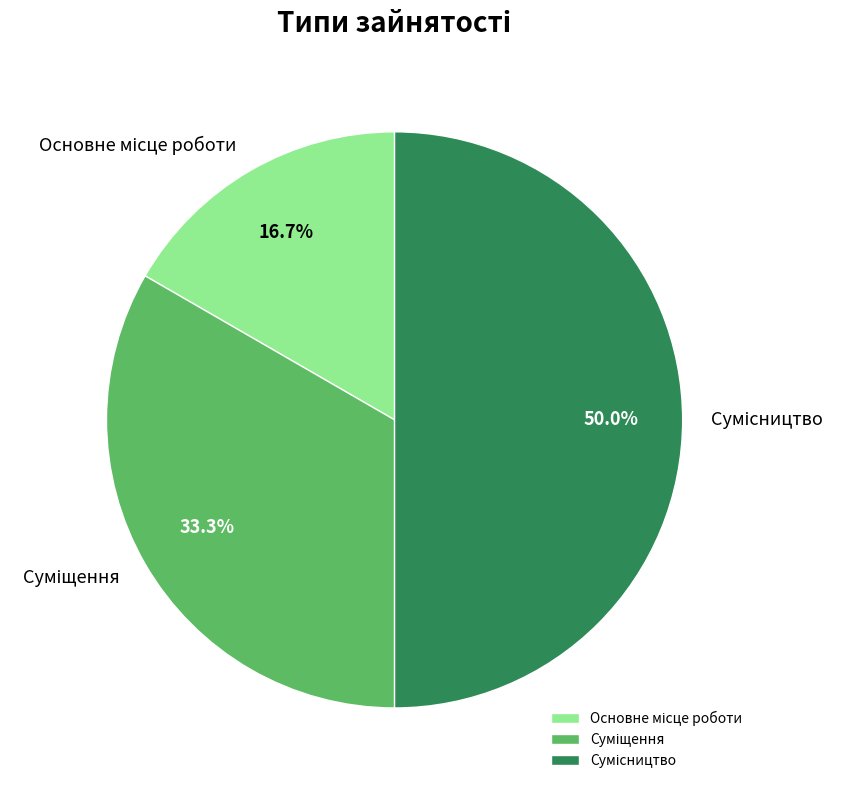

Count the number of slices in the pie.

3